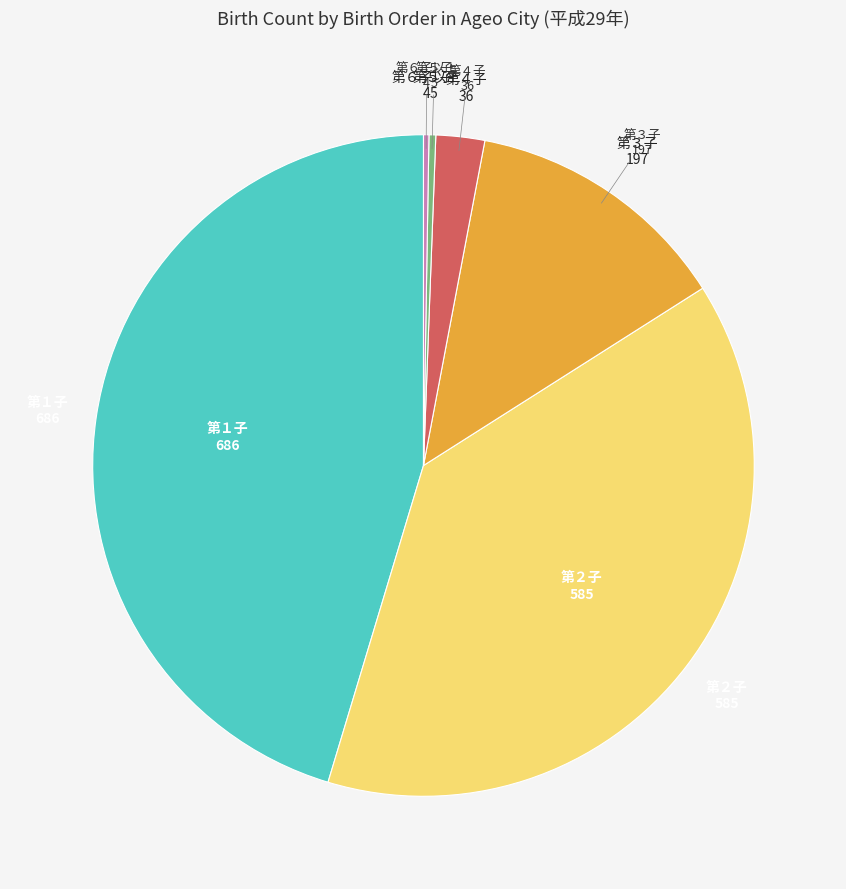

Is there any slice that represents more than half of the pie?

No